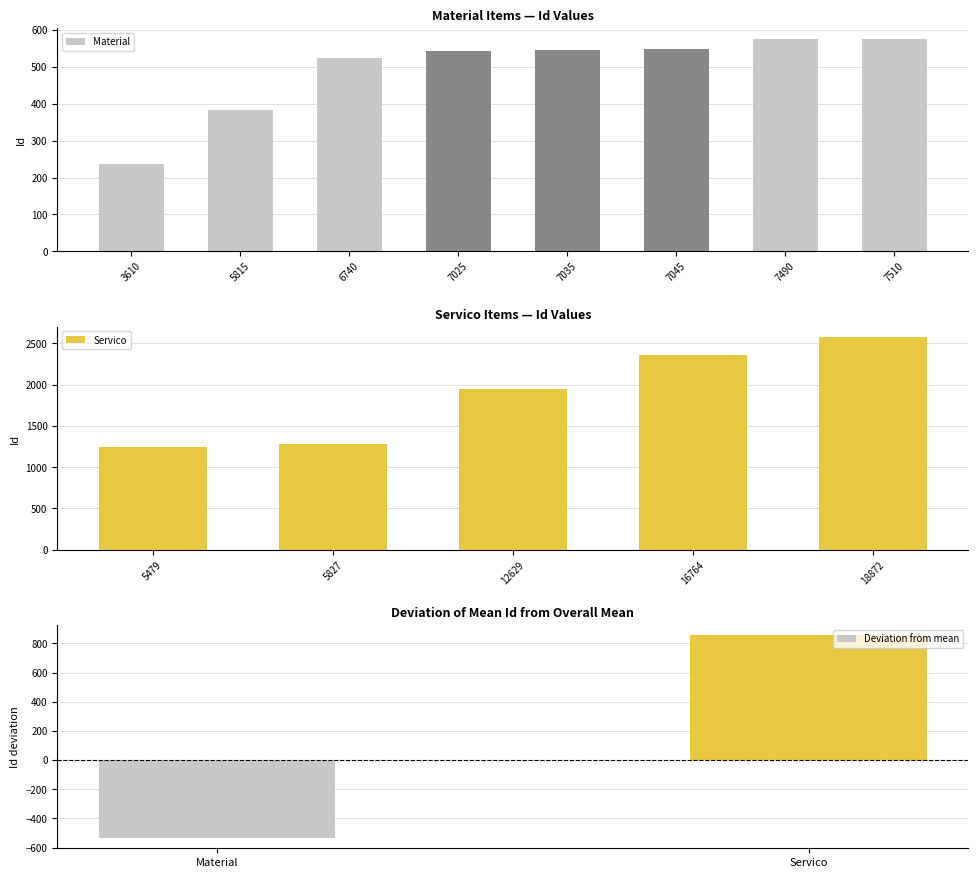

Which has a higher value, 7035 or 3610?

7035